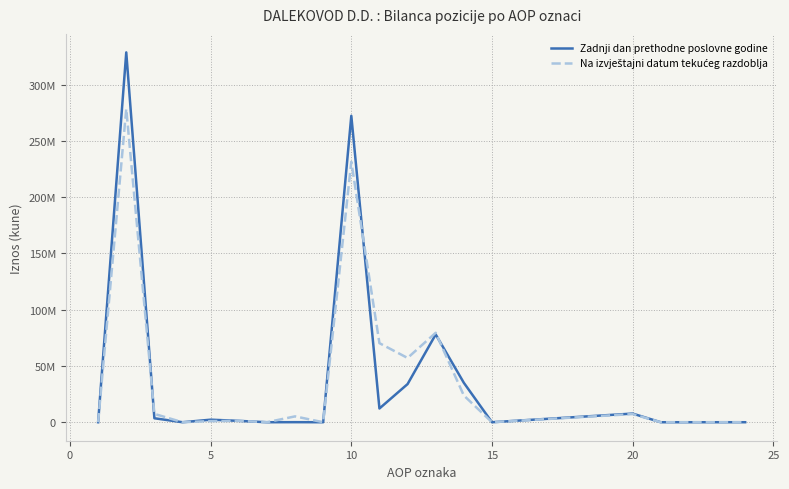

Is this an area chart (filled region under the line)?

No